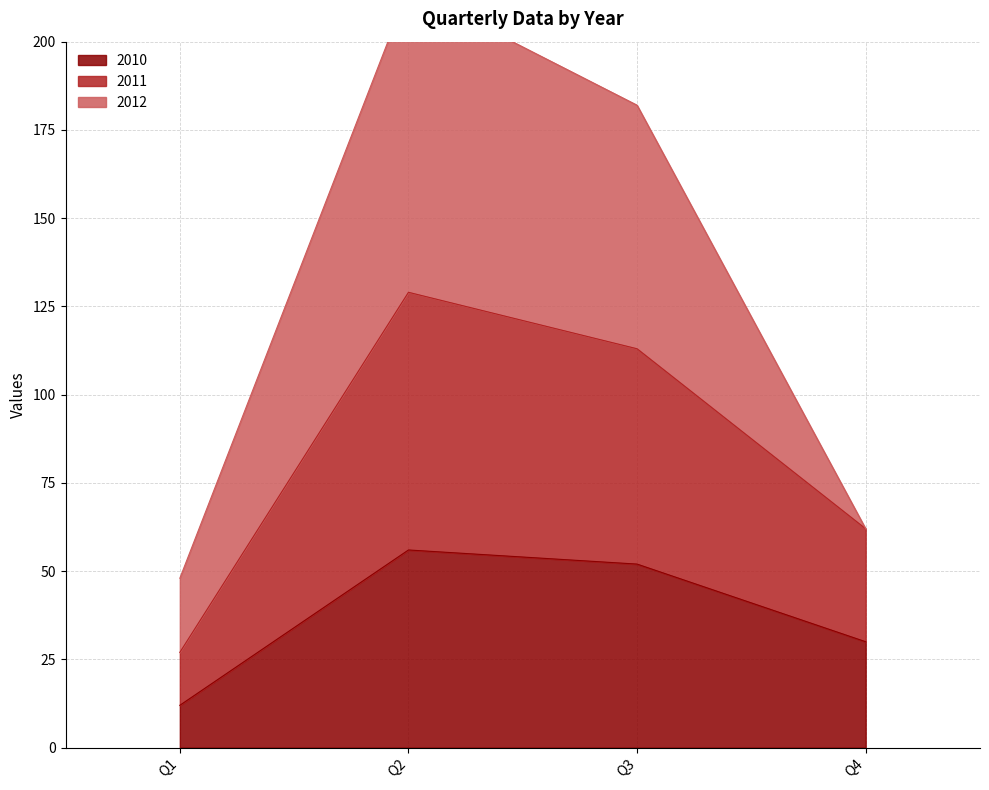

True or false: 2010 has more than 2 points higher than both neighbors.

False